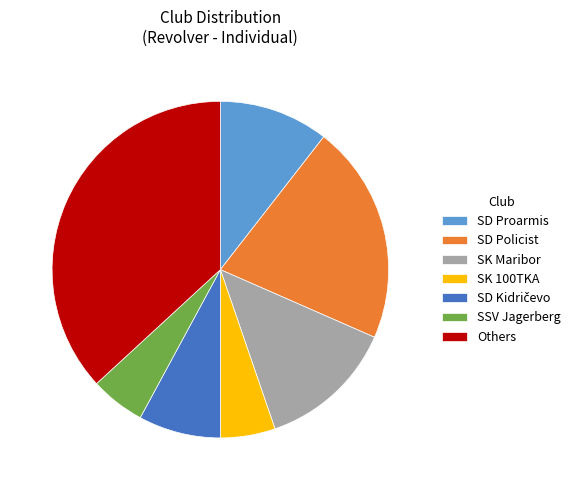

The SD Proarmis slice represents 4% of the pie. True or false?

False